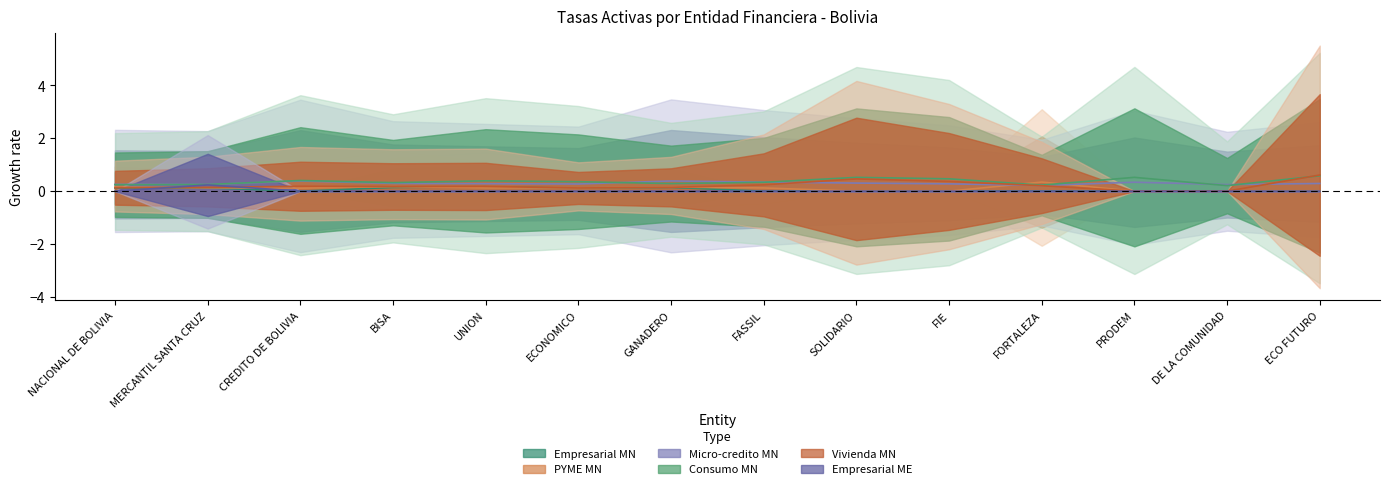

At how many categories does at least one series exceed 0?

14